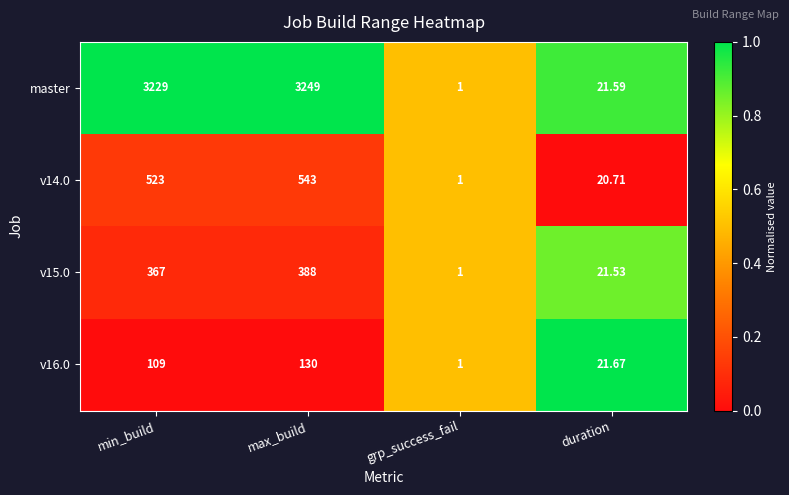

How many data points in v14.0 are less than 523?

2